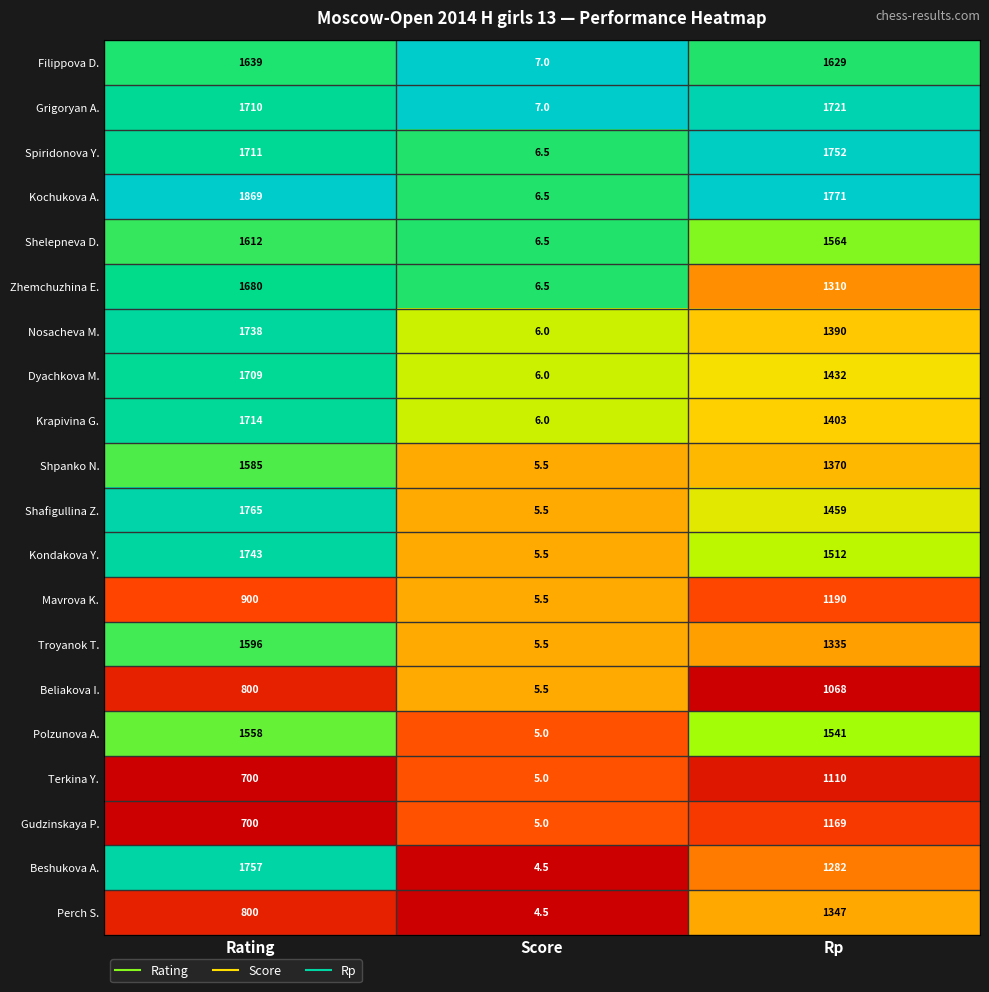

What is the average value of the Dyachkova M. series?

1049.0